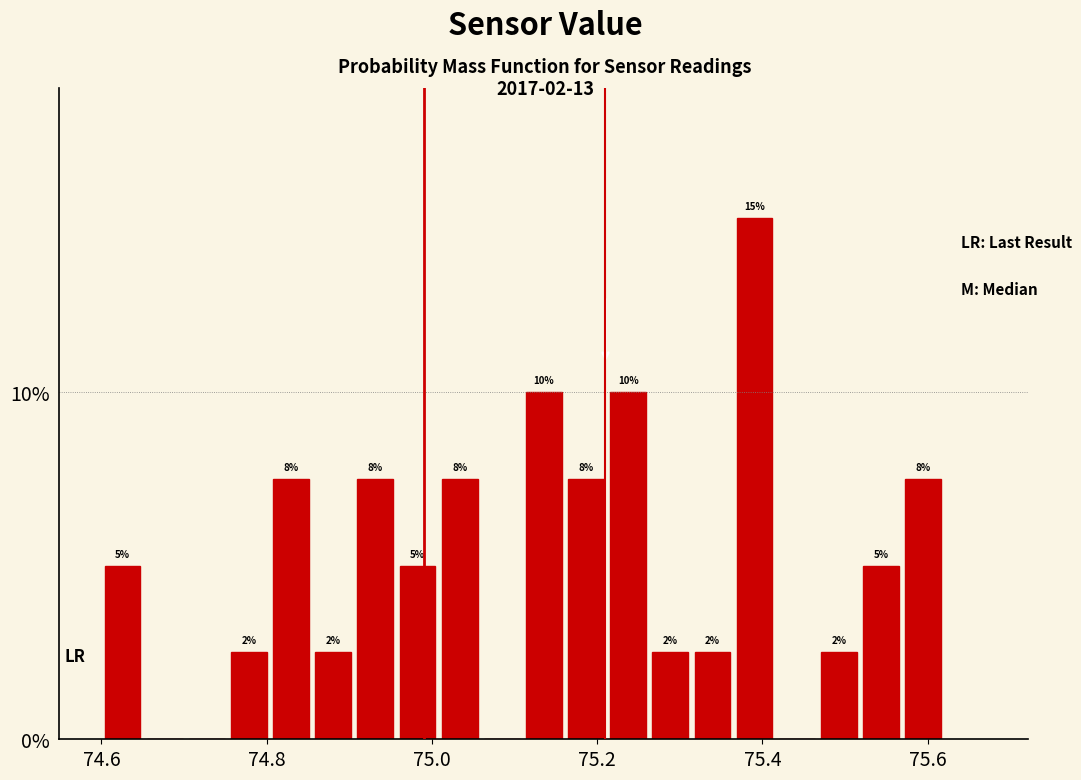

Around what value on the x-axis is the tallest bar? Give the approximate position of its centre, as read against the axis.

75.40